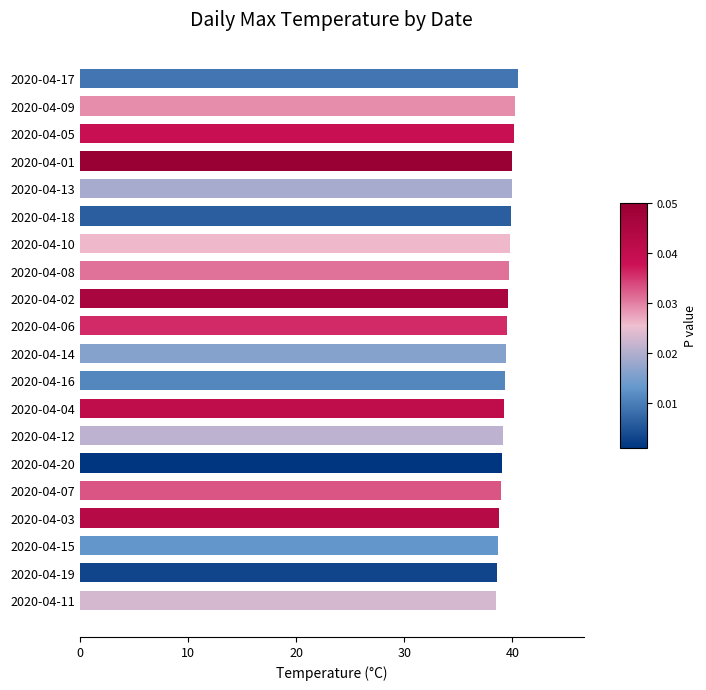

True or false: the data shows 38.9 at 2020-04-07.

True